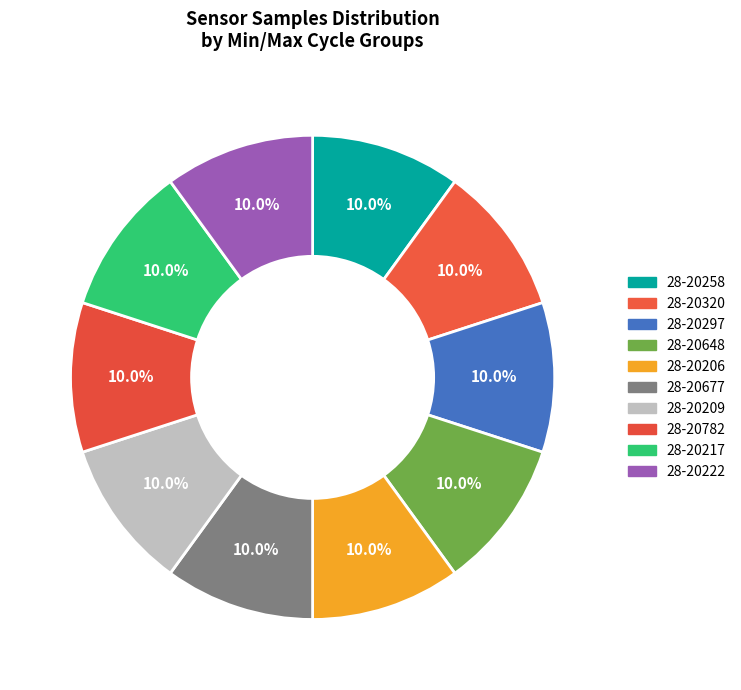

What is the ratio of the value at 28-20677 to the value at 28-20222?

1.0